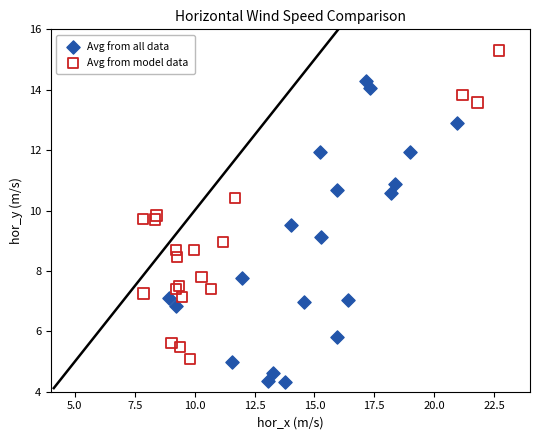

Which series contains the lowest Y value?

Avg from all data